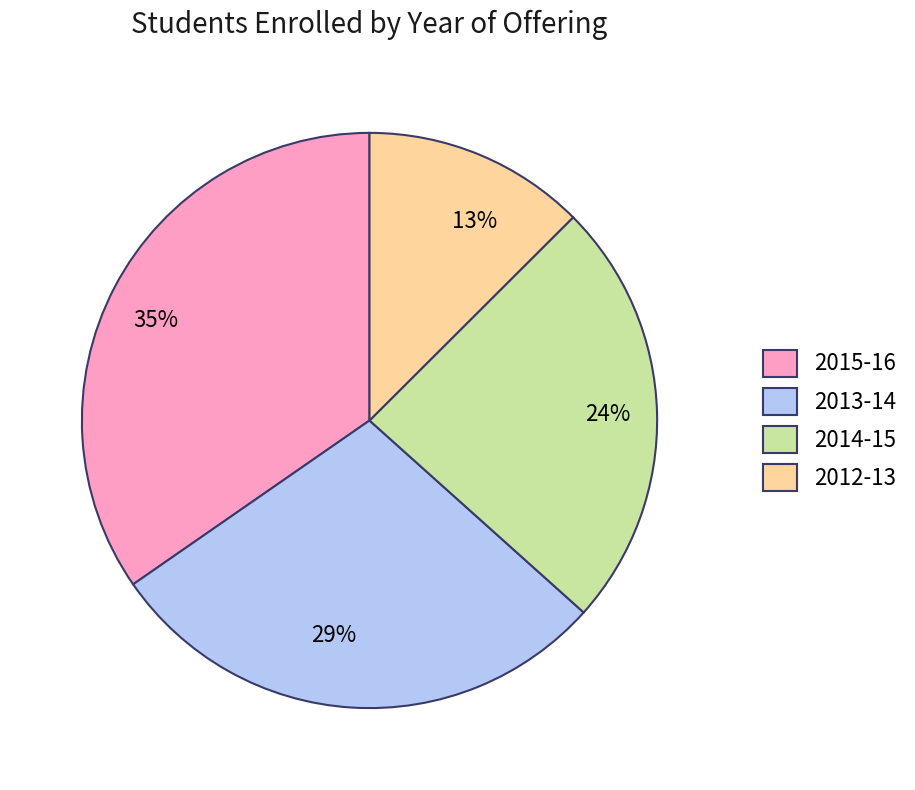

Is the sum of 35% and 24% greater than half?

Yes